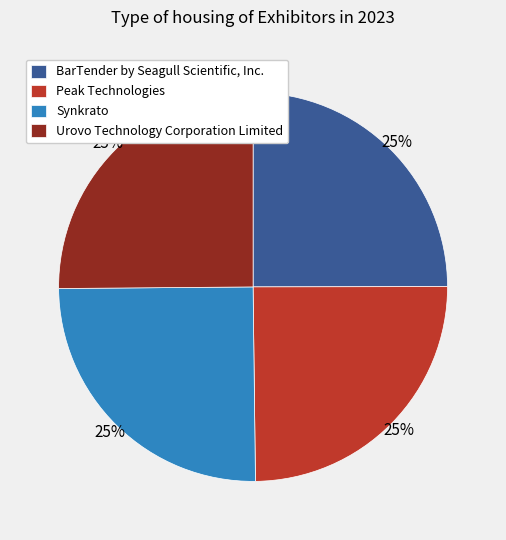

Does BarTender by Seagull Scientific, Inc. represent more than half of the total?

No